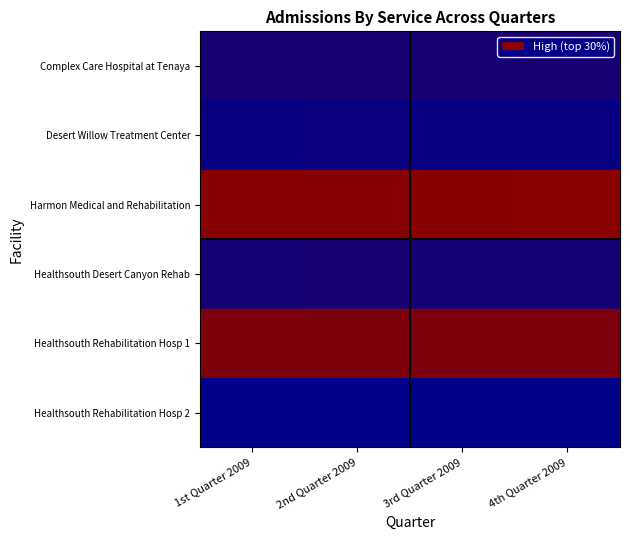

What is the total value across all series at 4th Quarter 2009?

1.7